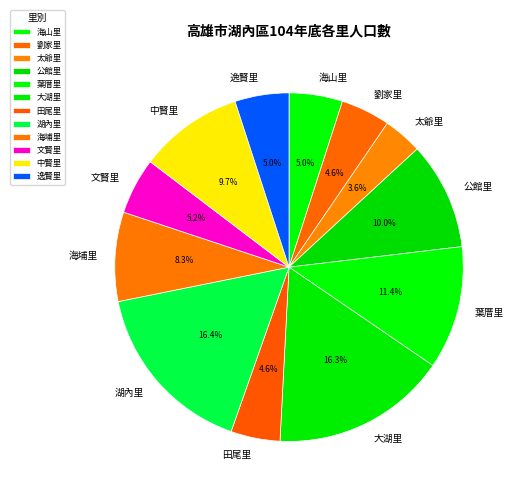

What percentage is NOT represented by 葉厝里?

88.6%